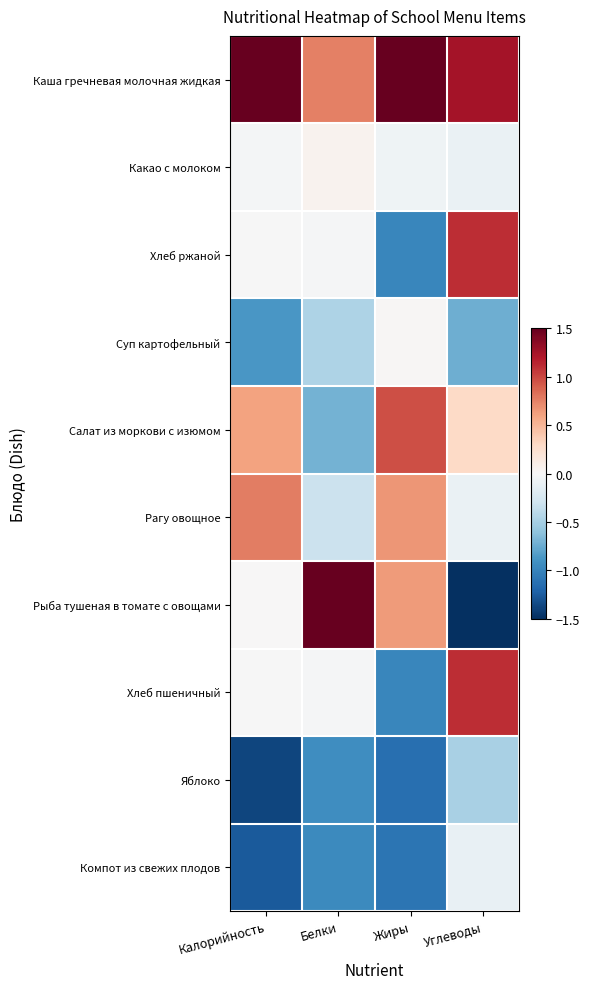

Reading right to left, extract all data points from this chart.

Каша гречневая молочная жидкая: Углеводы=1.3	Жиры=2.0	Белки=0.8	Калорийность=2.2
Какао с молоком: Углеводы=-0.1	Жиры=-0.1	Белки=0.1	Калорийность=-0.0
Хлеб ржаной: Углеводы=1.1	Жиры=-1.0	Белки=-0.0	Калорийность=-0.0
Суп картофельный: Углеводы=-0.7	Жиры=0.0	Белки=-0.5	Калорийность=-0.9
Салат из моркови с изюмом: Углеводы=0.3	Жиры=1.0	Белки=-0.7	Калорийность=0.6
Рагу овощное: Углеводы=-0.1	Жиры=0.7	Белки=-0.3	Калорийность=0.8
Рыба тушеная в томате с овощами: Углеводы=-2.3	Жиры=0.6	Белки=2.6	Калорийность=0.0
Хлеб пшеничный: Углеводы=1.1	Жиры=-1.0	Белки=-0.0	Калорийность=-0.0
Яблоко: Углеводы=-0.5	Жиры=-1.1	Белки=-0.9	Калорийность=-1.4
Компот из свежих плодов: Углеводы=-0.1	Жиры=-1.1	Белки=-1.0	Калорийность=-1.3